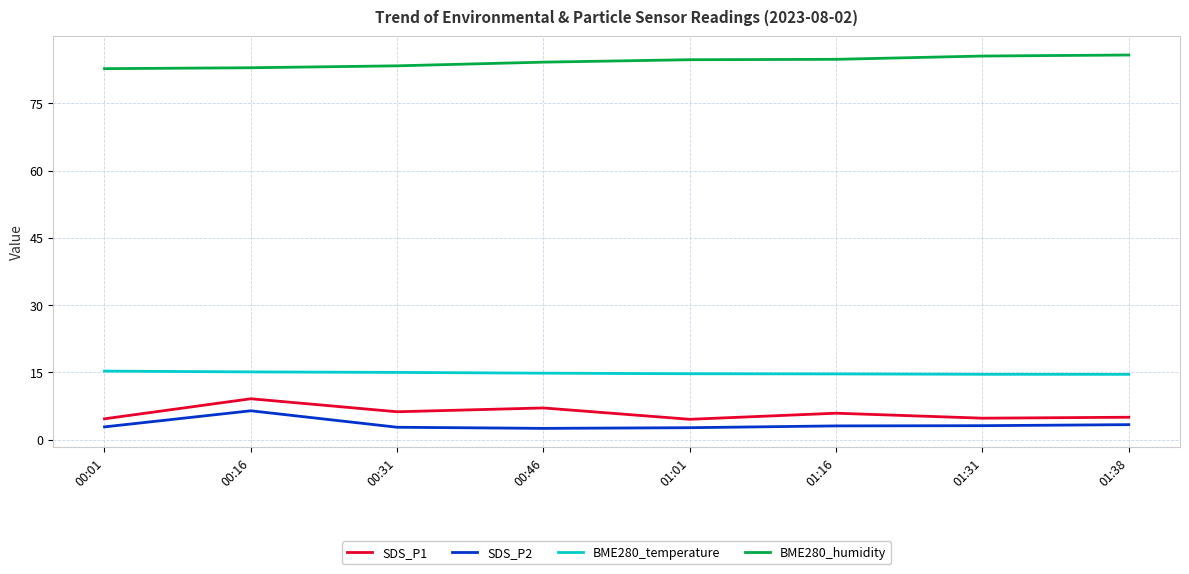

The value of BME280_humidity at 01:38 is 56.4. True or false?

False